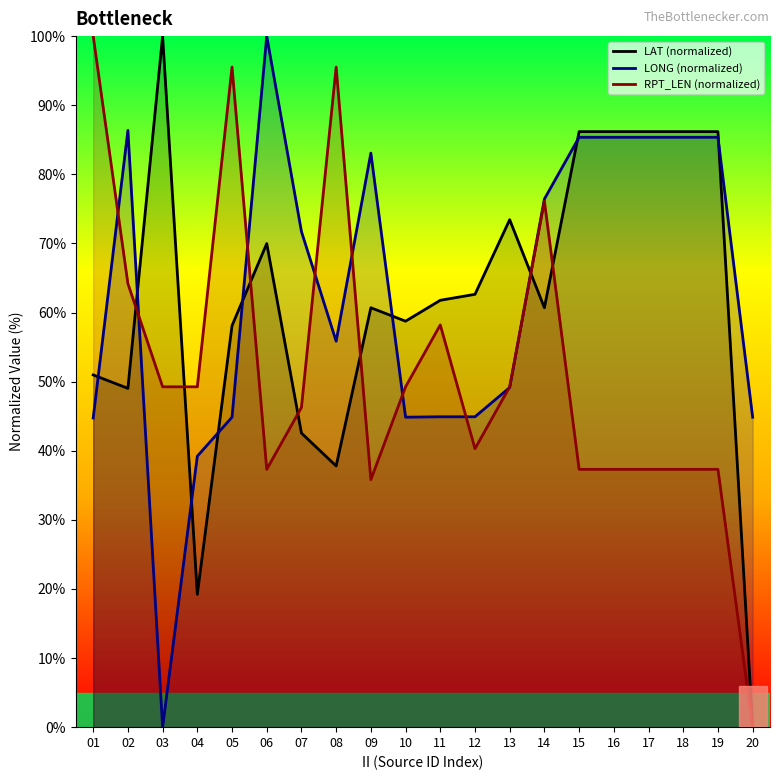

Which label corresponds to the largest value in the chart?

03